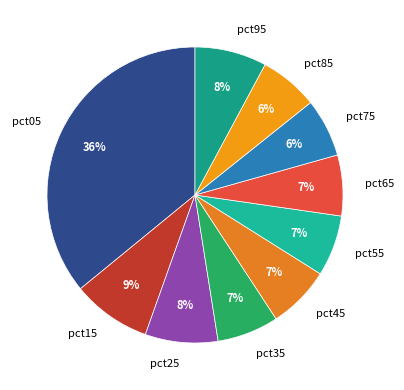

How many segments does this pie chart have?

10